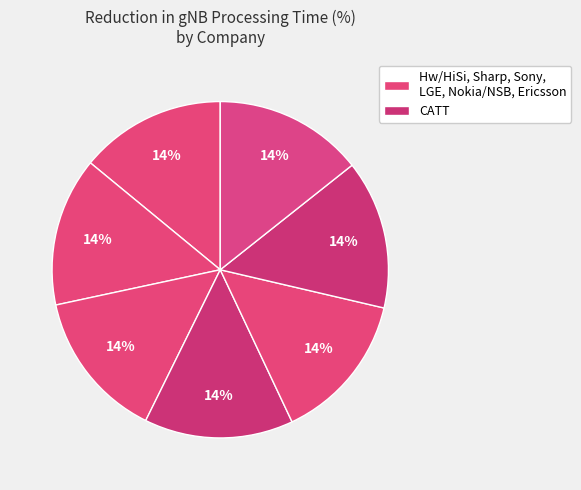

How many slices are in this pie chart?

7